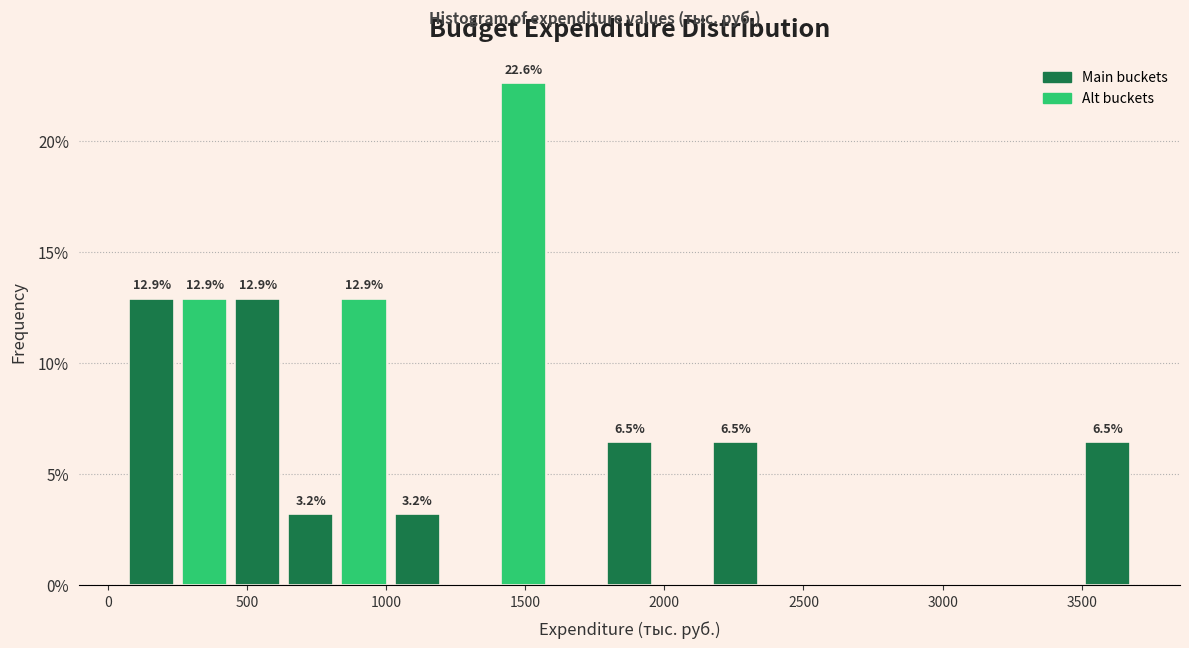

Around what value on the x-axis is the tallest bar? Give the approximate position of its centre, as read against the axis.

1500